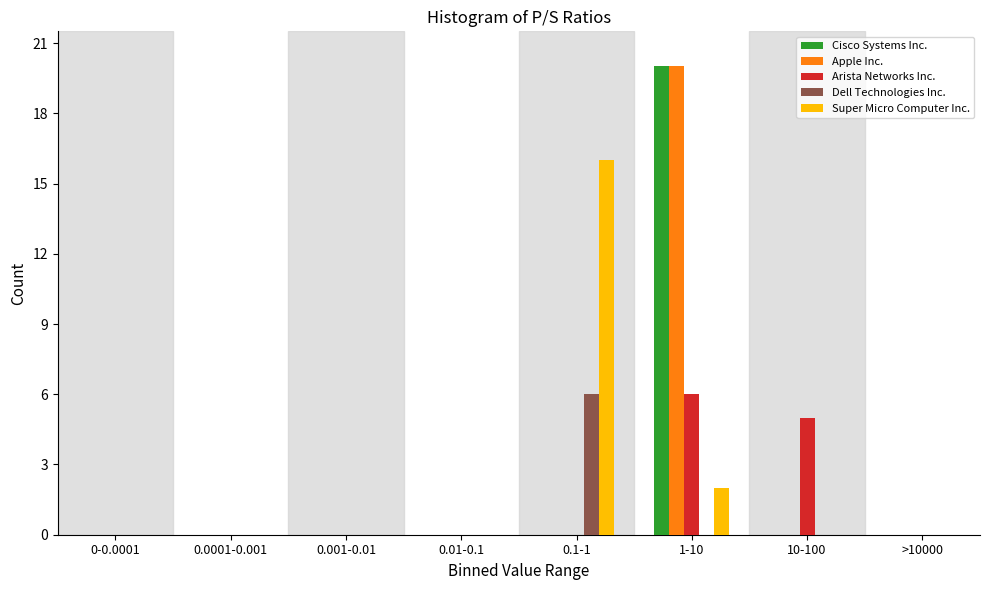

The Apple Inc. series shows 20 at 1-10. True or false?

True